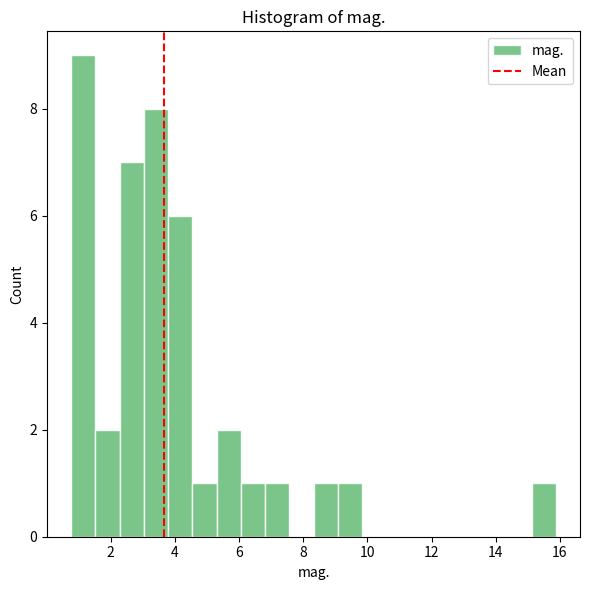

Around what value on the x-axis is the tallest bar? Give the approximate position of its centre, as read against the axis.

1.2